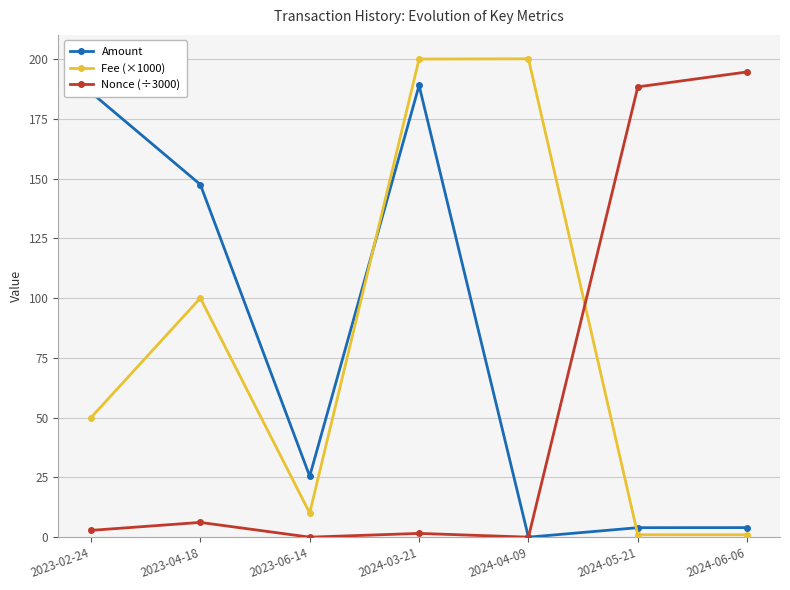

The Fee (×1000) series shows 100.0 at 2023-04-18. True or false?

True